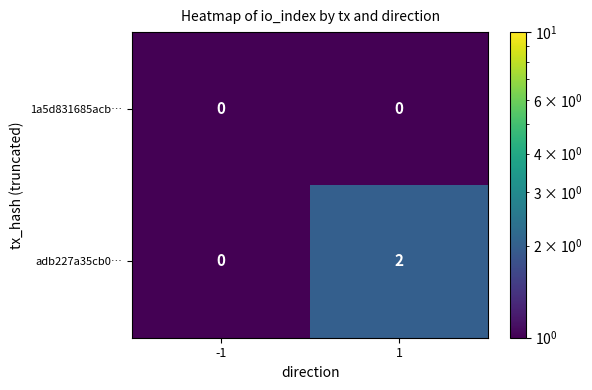

How many data points does each series have?

2